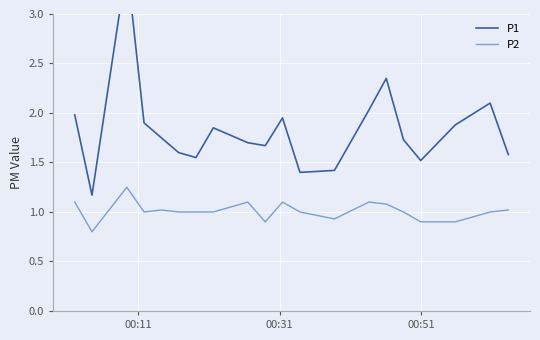

True or false: P1 has more than 2 interior local peaks.

True